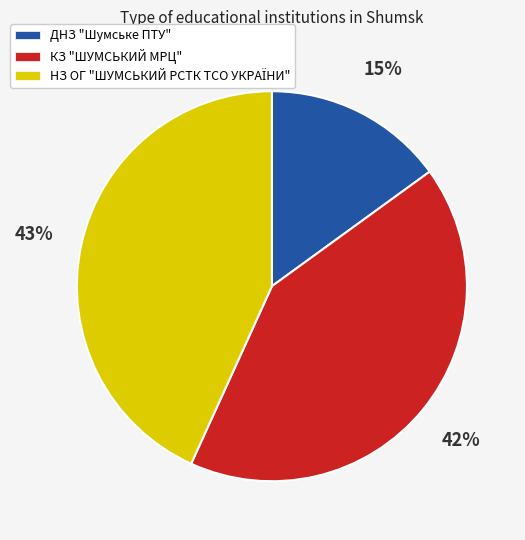

Does any single category account for the majority?

No